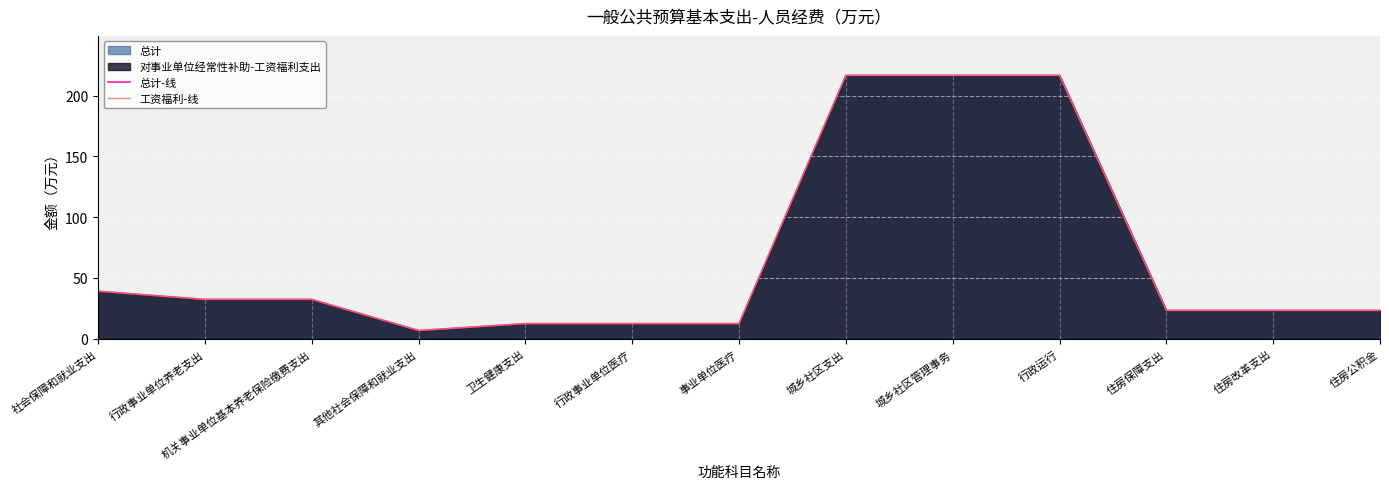

What is the average value of the 工资福利-线 series?

66.7